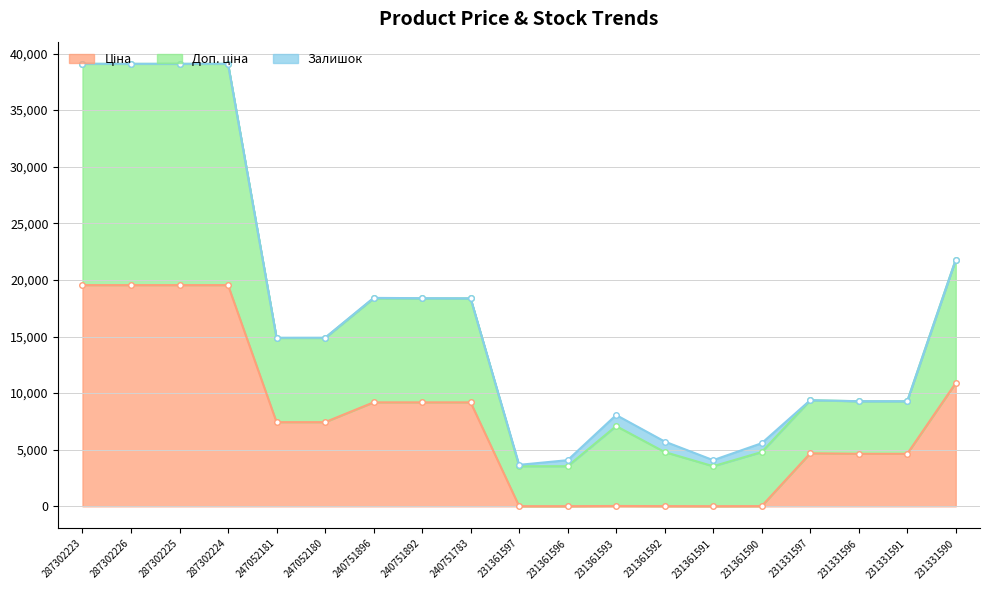

Which has a higher value, 231331591 or 287302225?

287302225